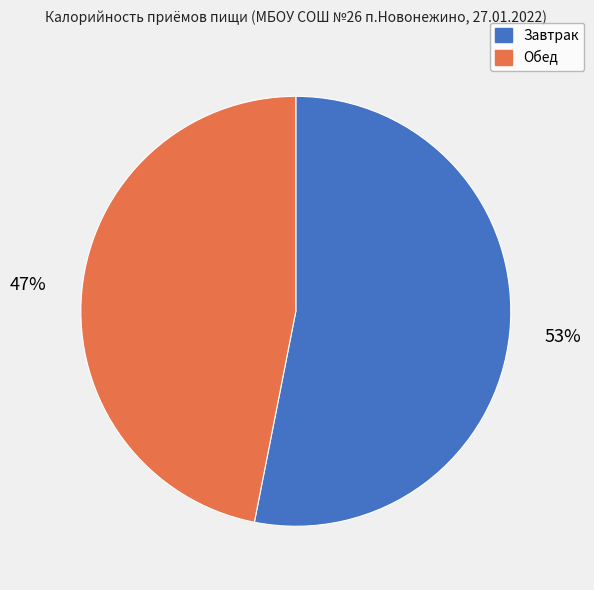

True or false: Завтрак accounts for 53% of the total.

True